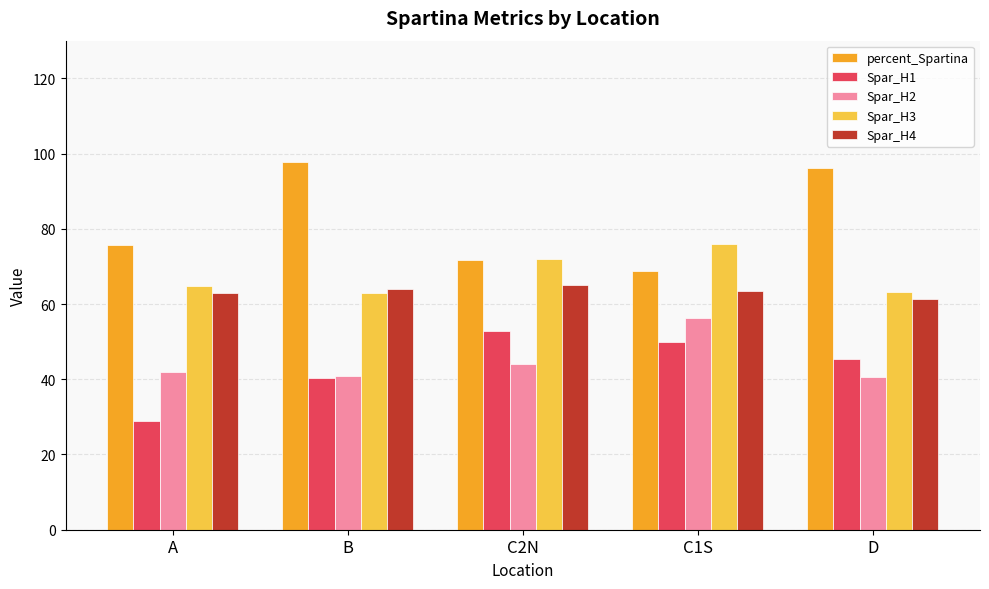

Is it true that Spar_H2 equals 24.8 at B?

False